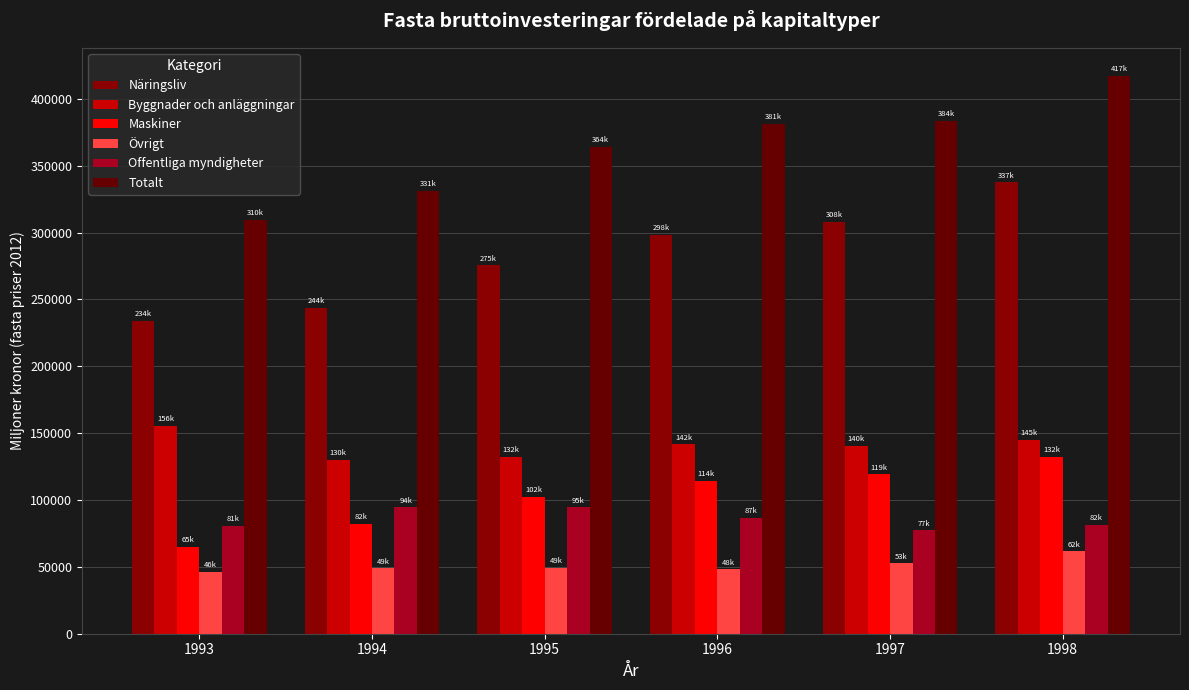

What is the sum of the Övrigt values at 1993 and 1997?

98847